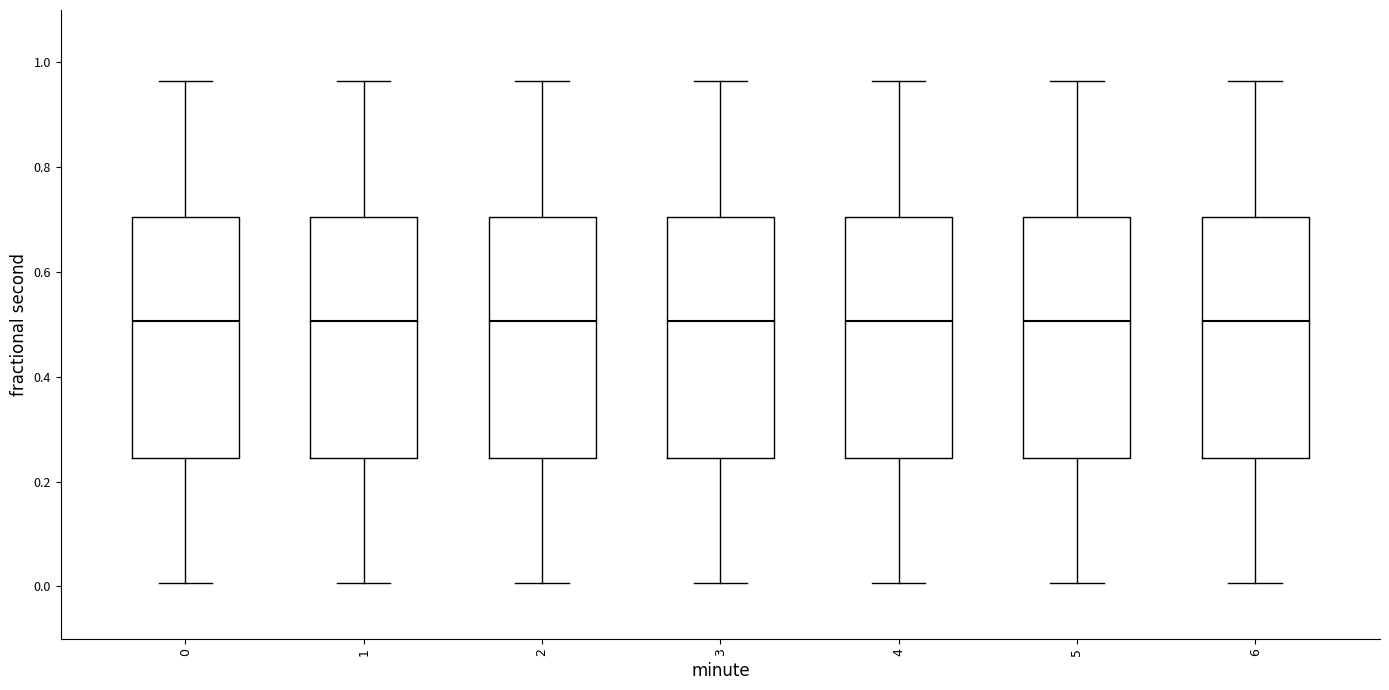

Reading left to right, read every box against the y-axis: the position of its median line, the range the box covers, and the ends of its whiskers. The values are not printed on the chart, so give them approximately, as read against the axis.

0: median 0.50, box 0.24 to 0.70, whiskers 0.00 to 0.96
1: median 0.50, box 0.24 to 0.70, whiskers 0.00 to 0.96
2: median 0.50, box 0.24 to 0.70, whiskers 0.00 to 0.96
3: median 0.50, box 0.24 to 0.70, whiskers 0.00 to 0.96
4: median 0.50, box 0.24 to 0.70, whiskers 0.00 to 0.96
5: median 0.50, box 0.24 to 0.70, whiskers 0.00 to 0.96
6: median 0.50, box 0.24 to 0.70, whiskers 0.00 to 0.96